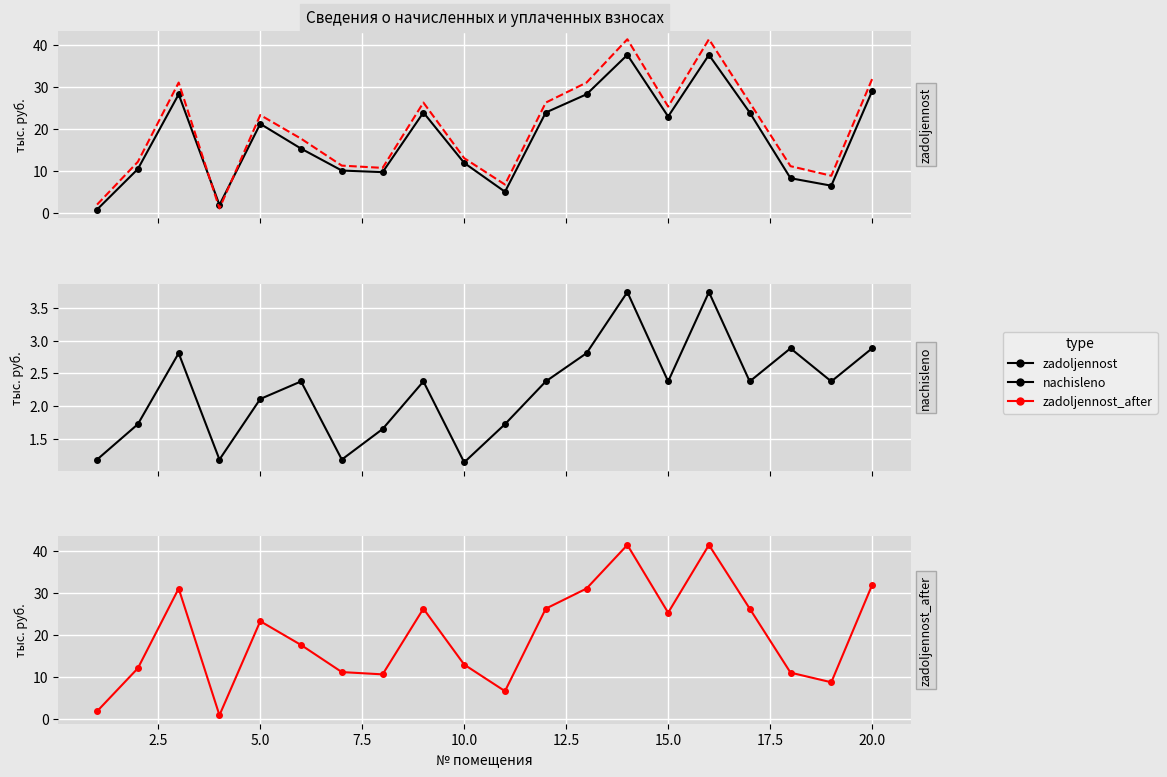

Is it true that nachisleno equals 1.5 at 20.0?

False